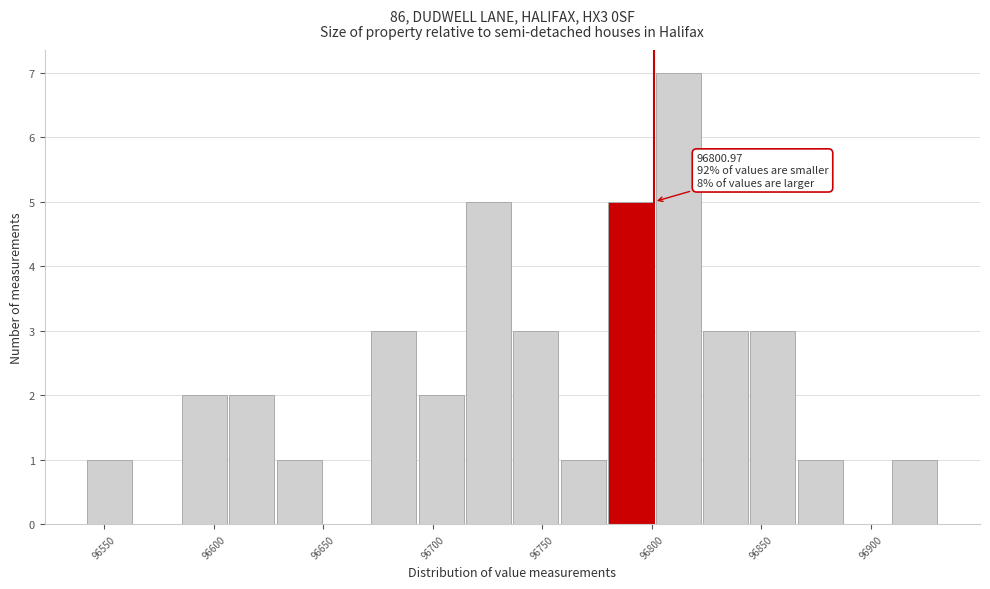

Which range on the x-axis has the tallest bar?

96800 to 96825